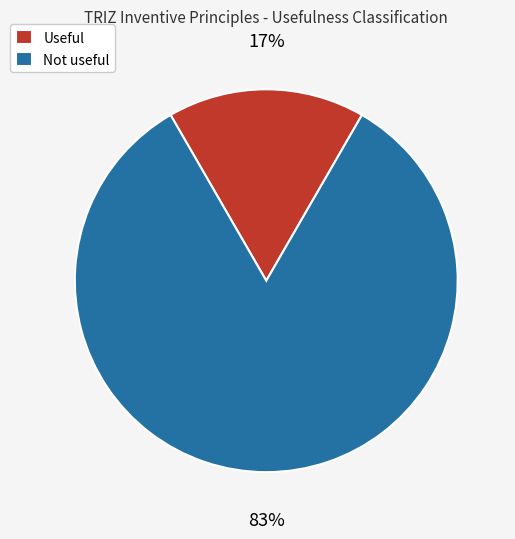

Is it true that Not useful is 94% of the pie?

False